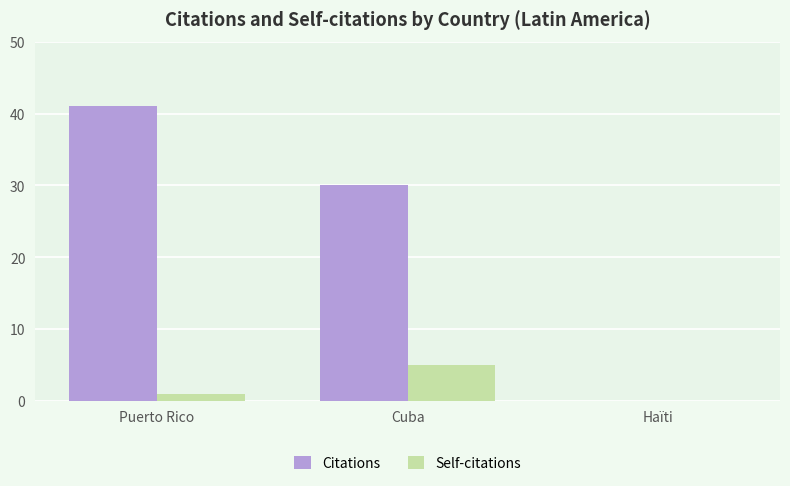

At which label does Citations reach its peak?

Puerto Rico